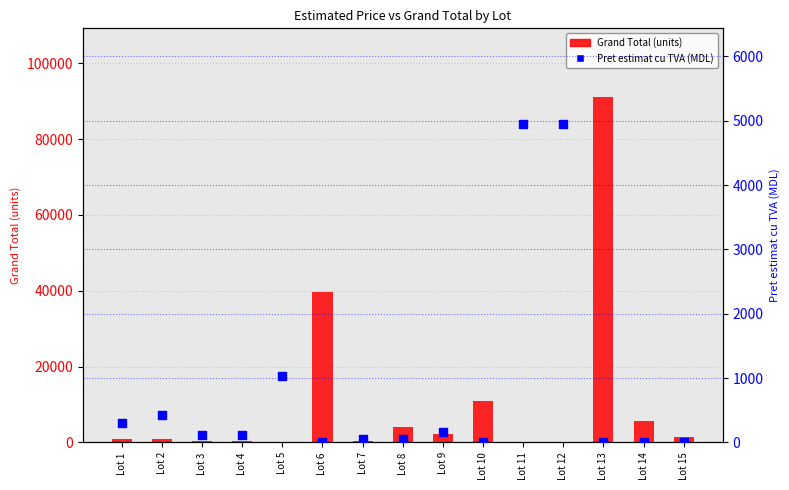

Which series reaches the minimum Y coordinate?

Pret estimat cu TVA (MDL)